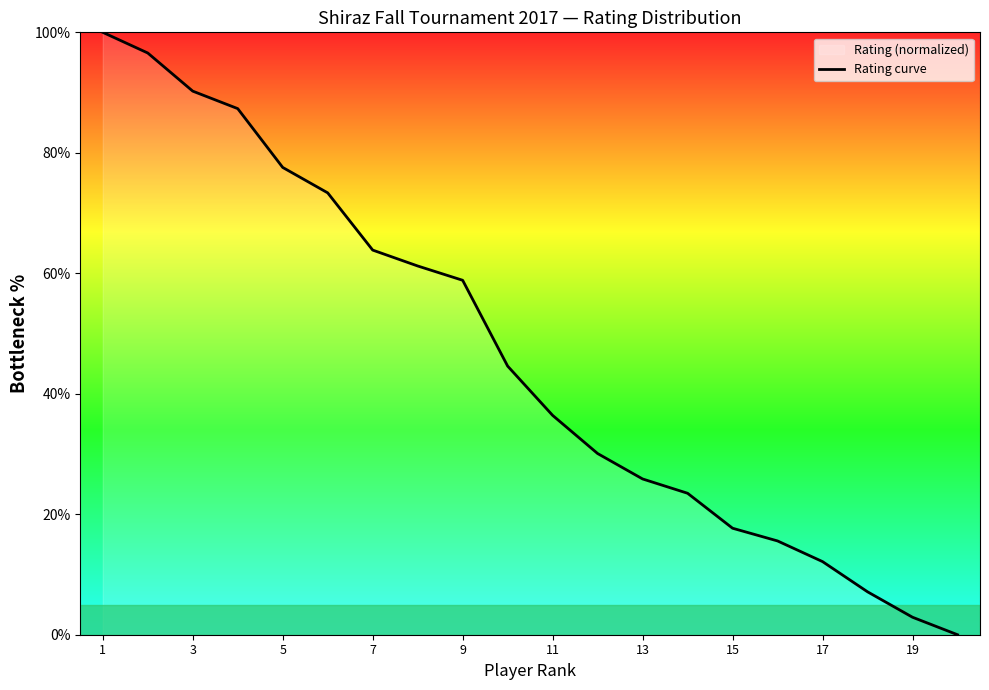

Is it true that the value at 15 is 24.8?

False